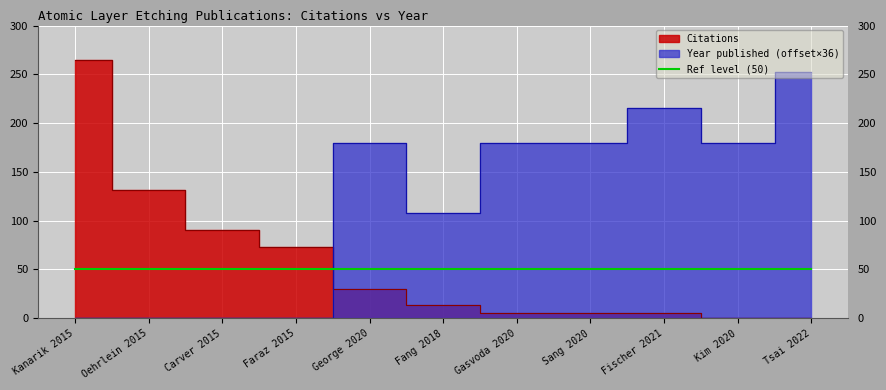

Is the value of Year published at Kim 2020 greater than the value of Citations at George 2020?

Yes